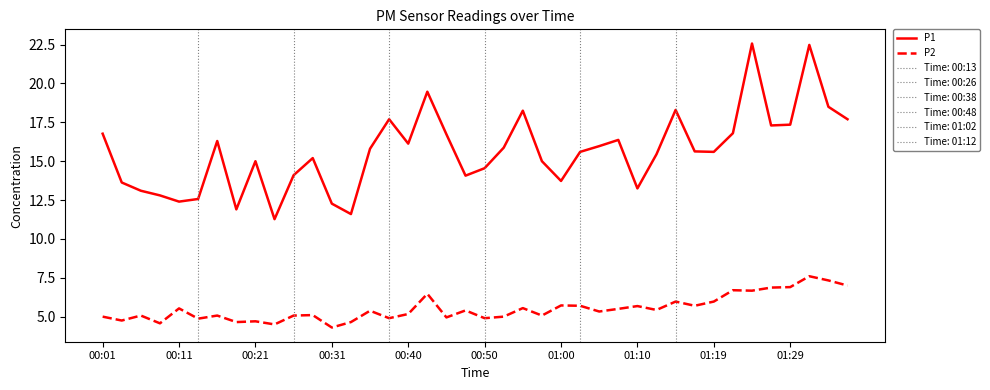

What is the minimum value shown in the chart?

4.3